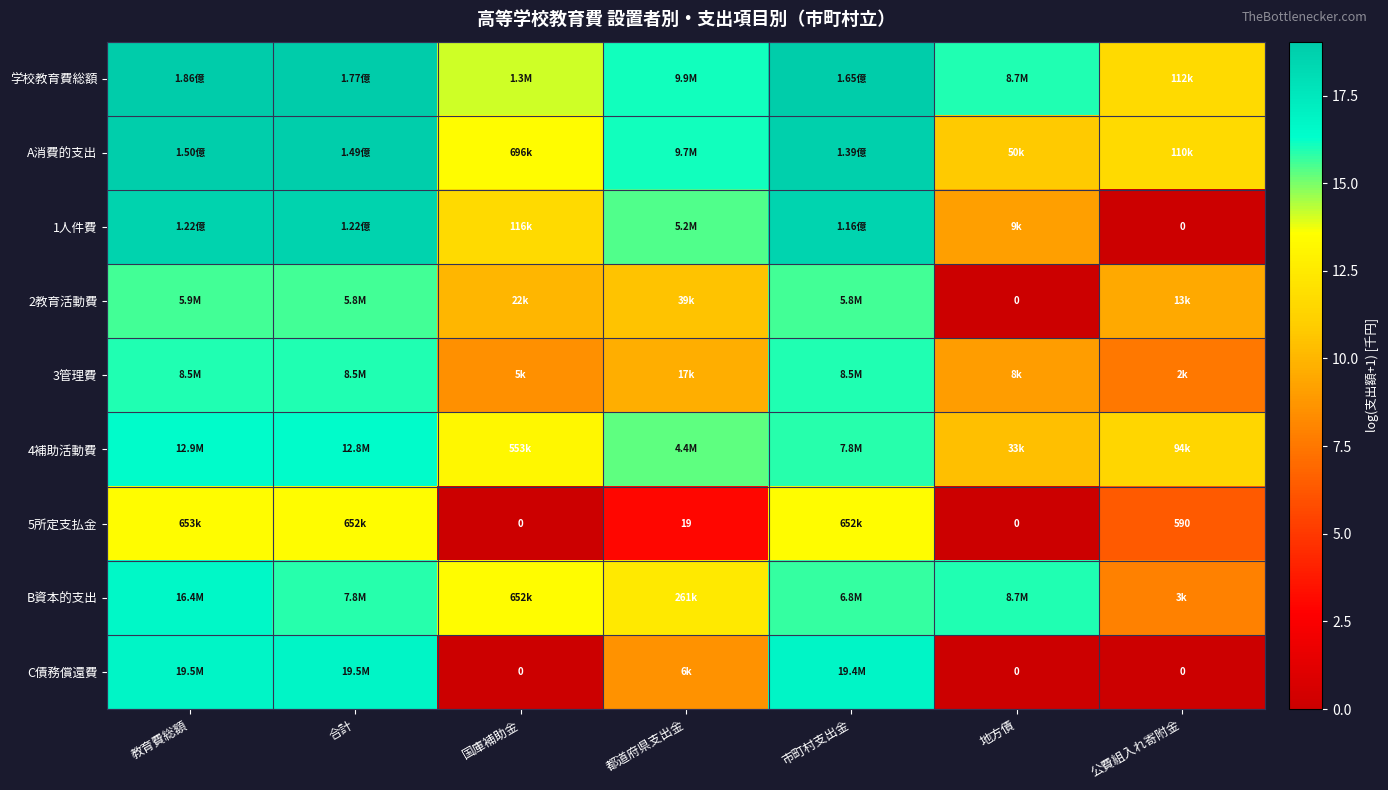

At 合計, list the series in order from largest to smallest.

学校教育費総額, A消費的支出, 1人件費, C債務償還費, 4補助活動費, 3管理費, B資本的支出, 2教育活動費, 5所定支払金